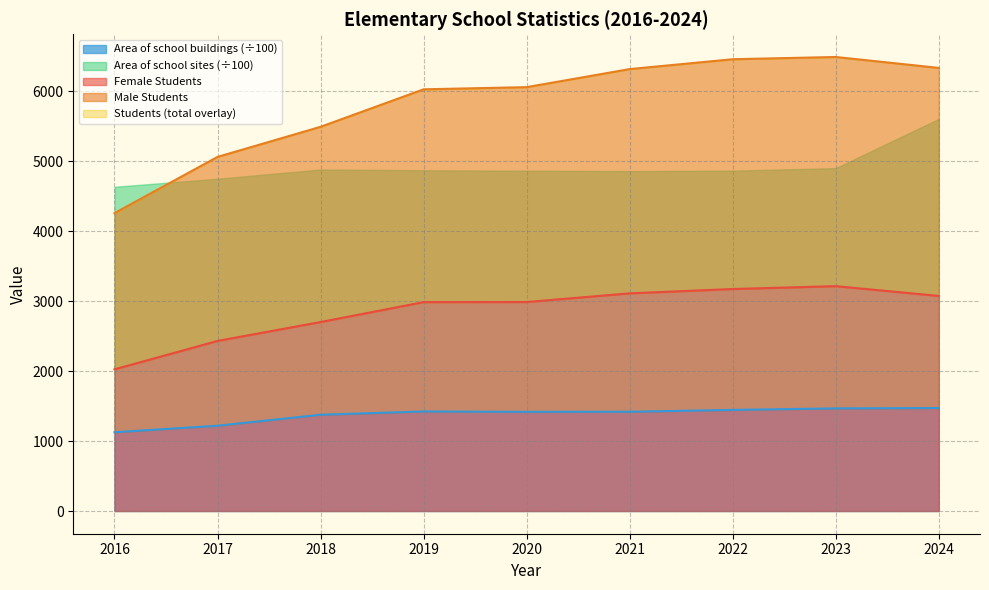

What is the value of the Area of school buildings point at the 4th from the left?

1423.0